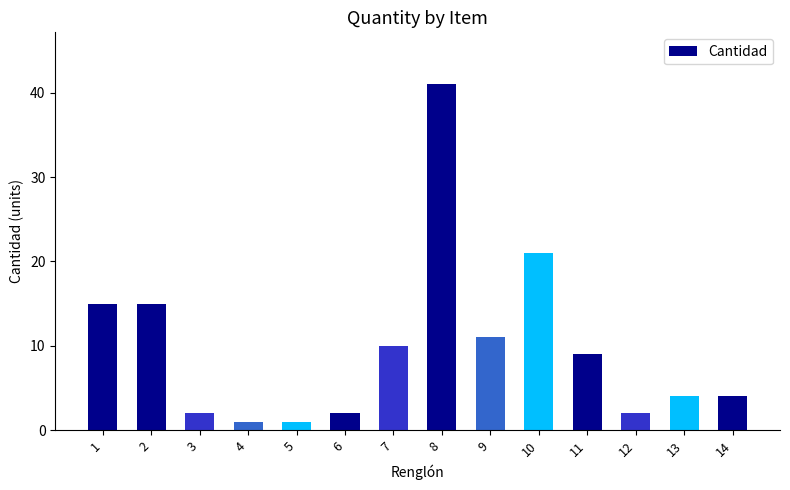

The chart shows a value of 21 at 10. True or false?

True